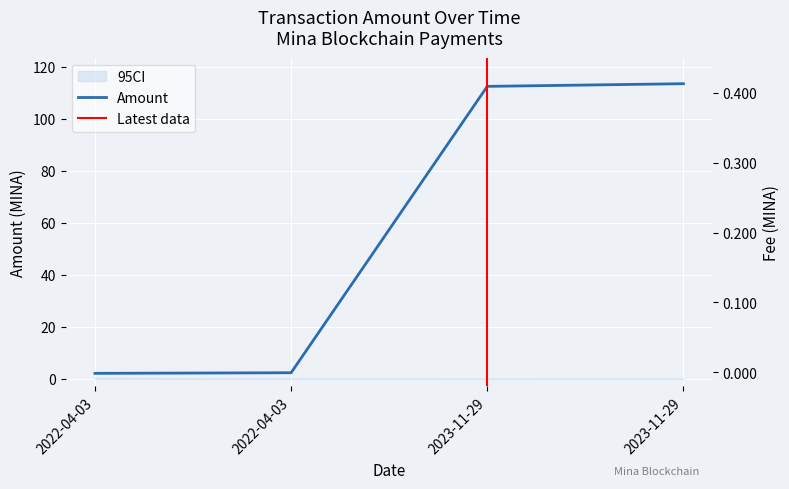

At 2023-11-29, list the series in order from smallest to largest.

Fee, Amount